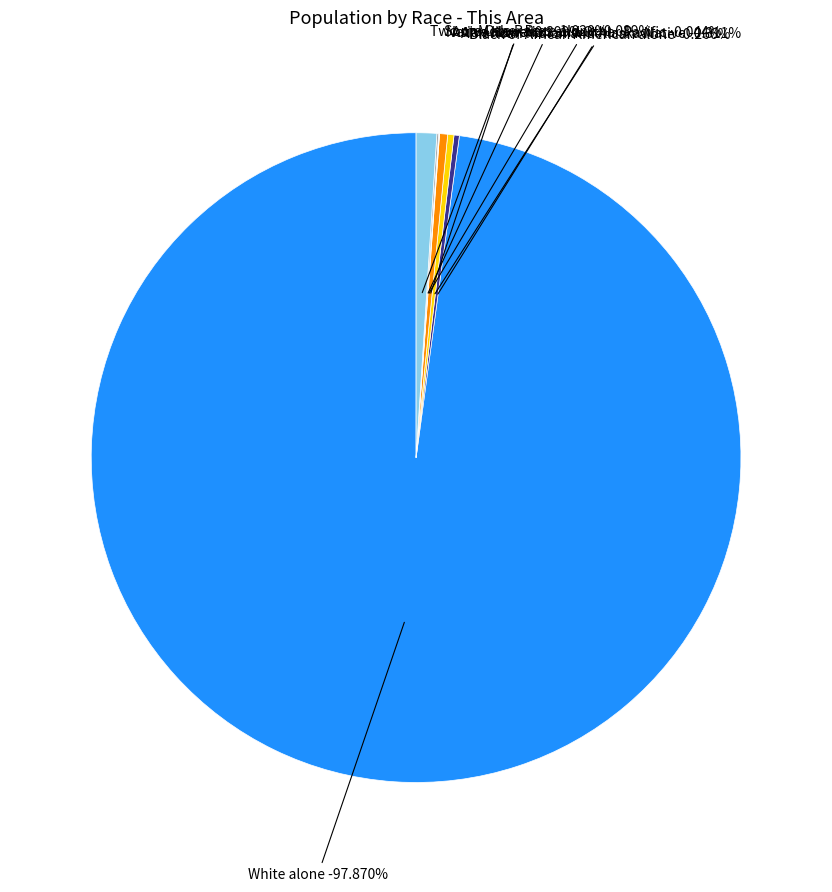

The White alone slice represents 99% of the pie. True or false?

False